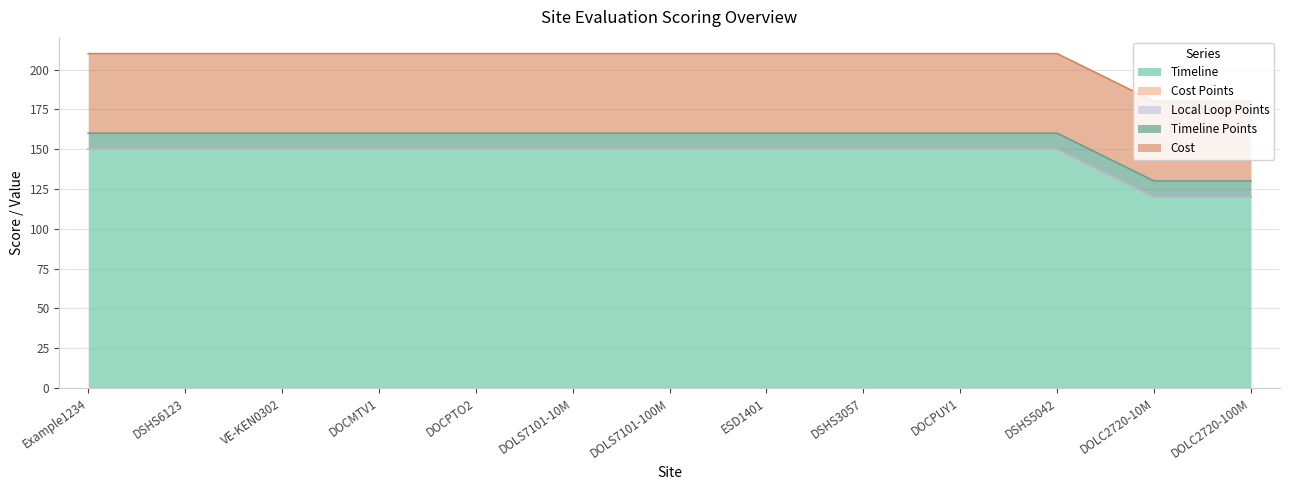

Which has a higher value, VE-KEN0302 or DOCMTV1?

VE-KEN0302